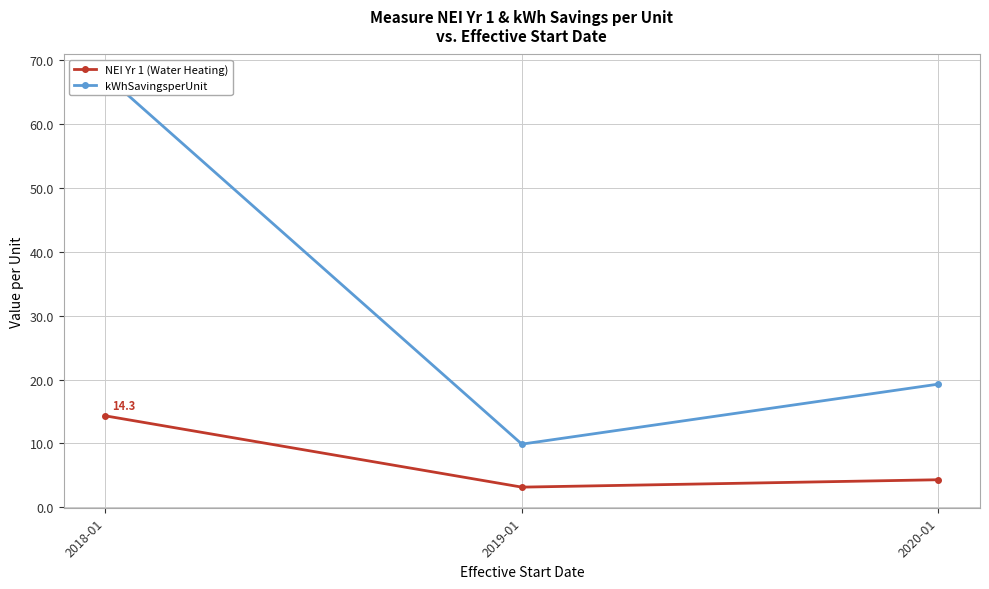

At which label does kWhSavingsperUnit reach its minimum?

2019-01